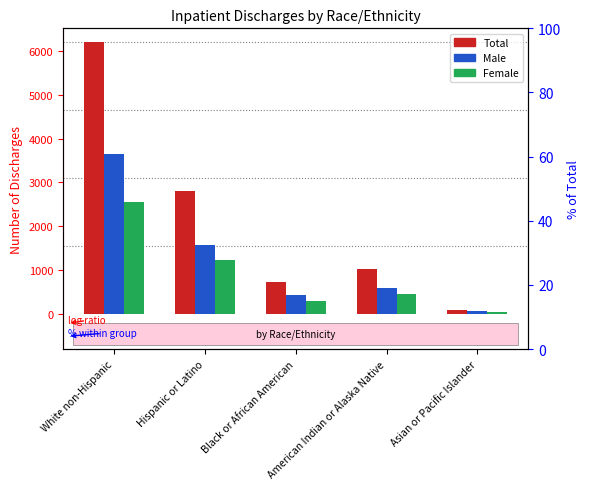

What is the minimum value for Total?

100